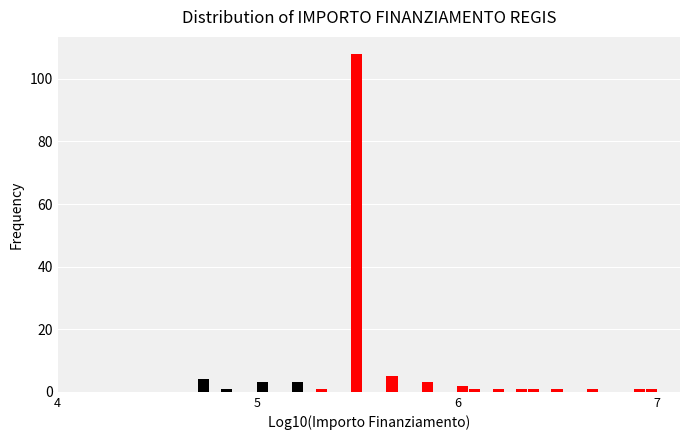

Read against the x-axis, roughly where is the centre of the tallest bar?

5.5